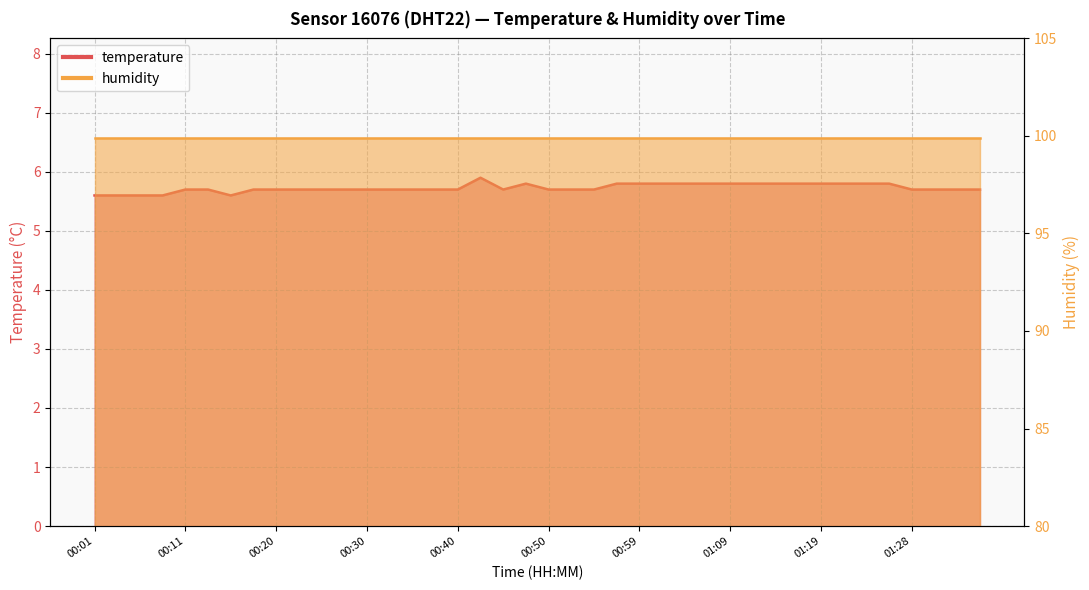

What is the label of the 8th point from the right?

01:19